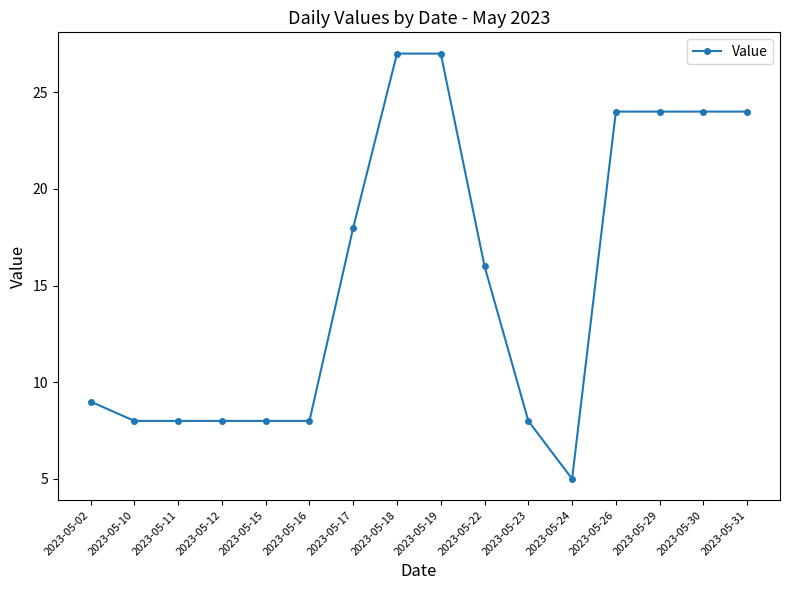

What is the maximum value shown in the chart?

27